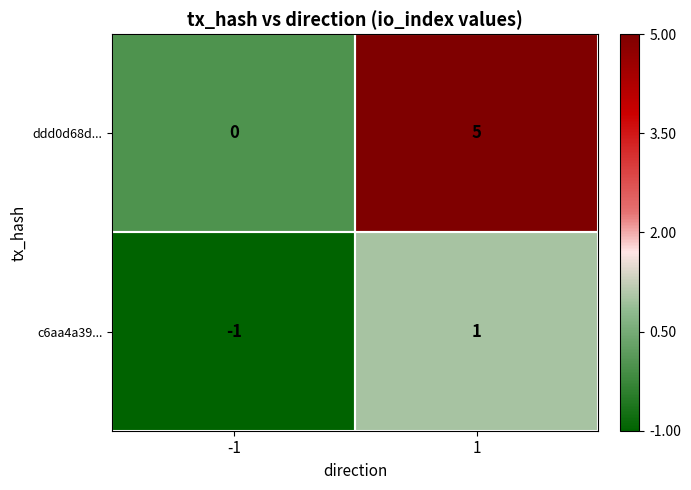

Between -1 and 1, which series saw the biggest shift?

ddd0d68d...